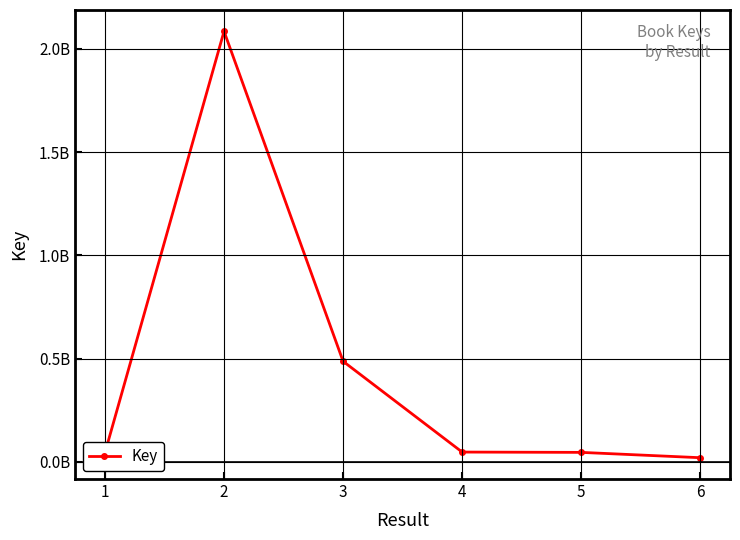

Does the chart have visible grid lines?

Yes